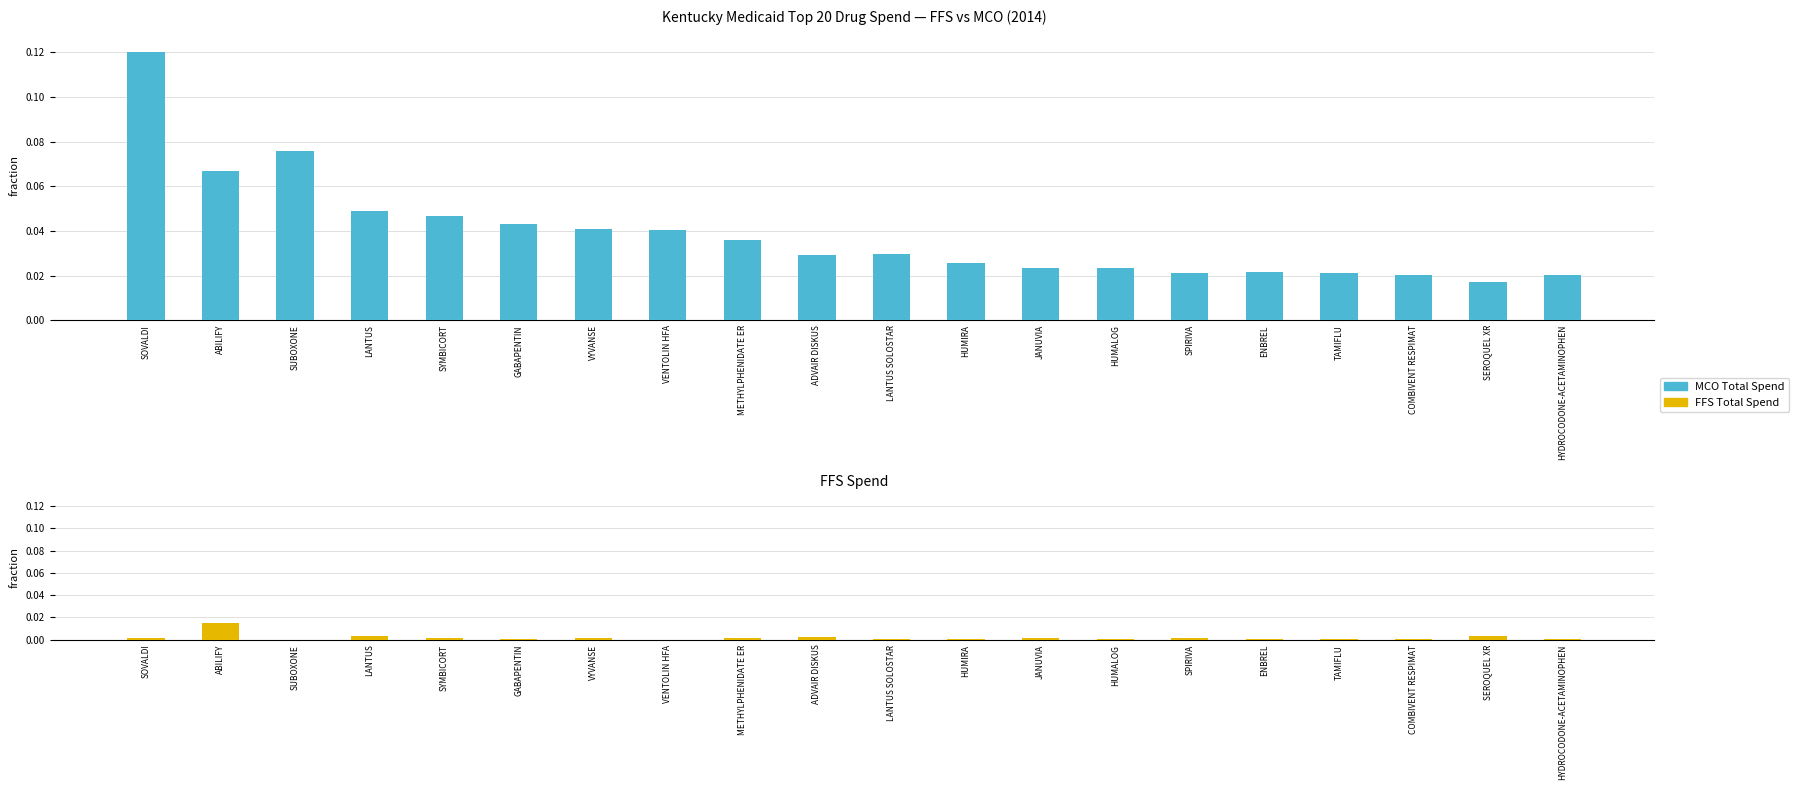

How many bars are there in each group?

2